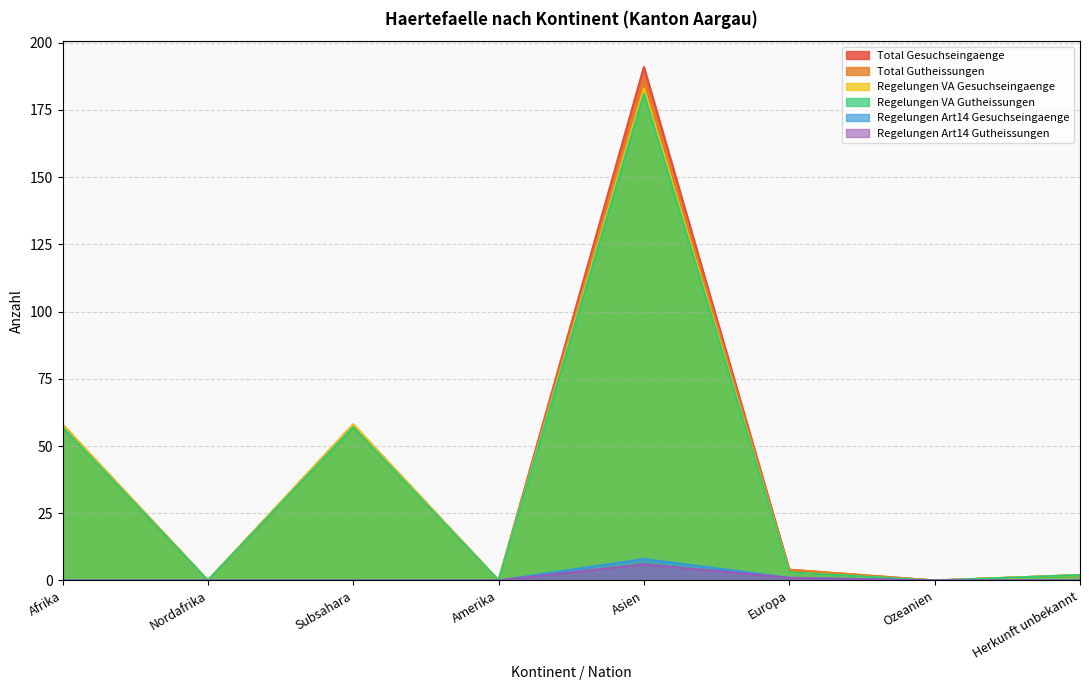

What is the difference between the maximum and second lowest values in the Total Gesuchseingaenge series?

191